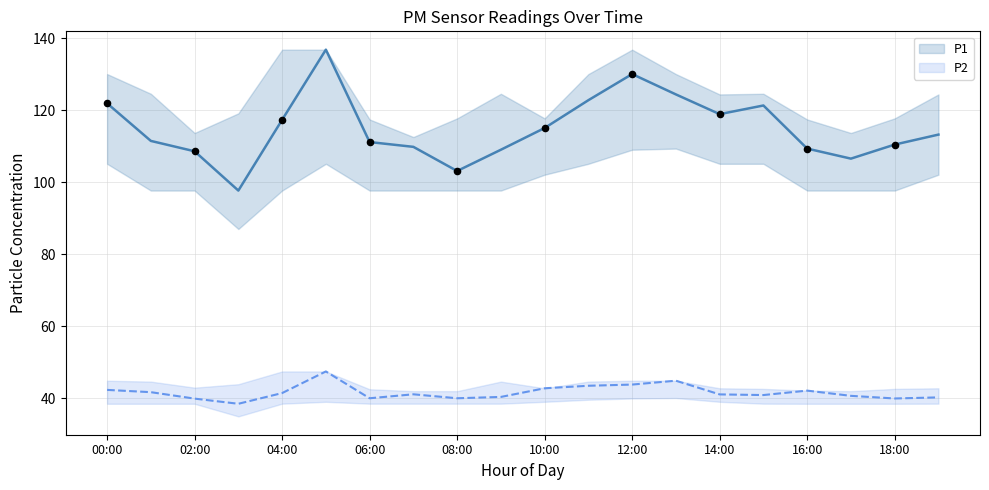

Which series has the largest Y range (max minus min)?

P1